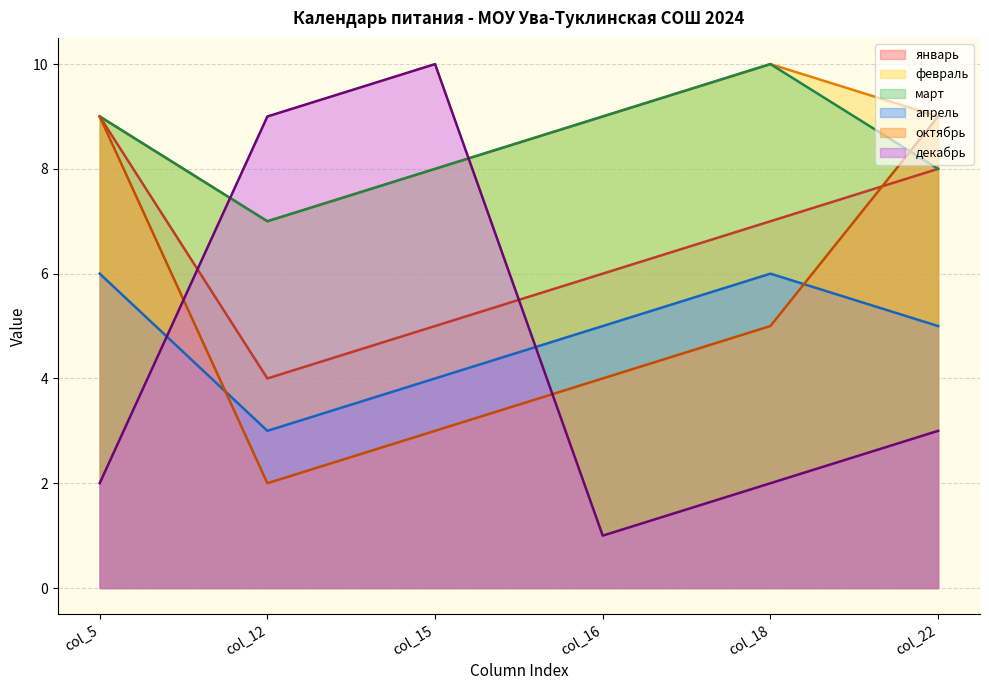

How many interior local peaks does the февраль series have?

1